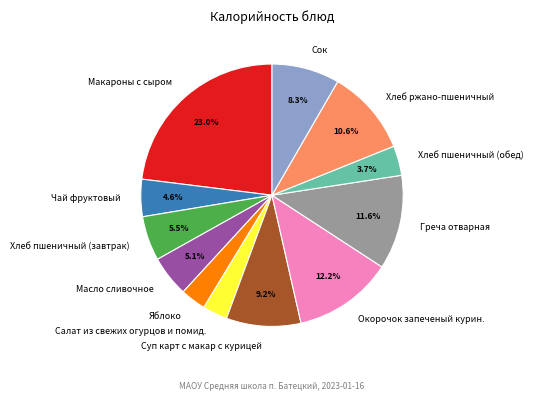

Do Салат из свежих огурцов и помид. and Чай фруктовый together represent more than half of the pie?

No